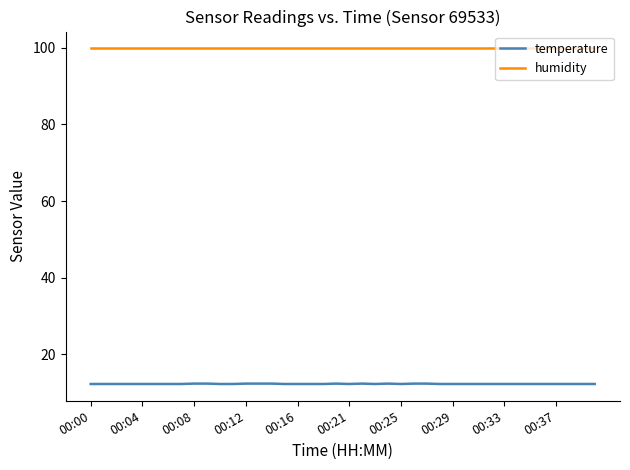

True or false: temperature and humidity intersect in this chart.

False